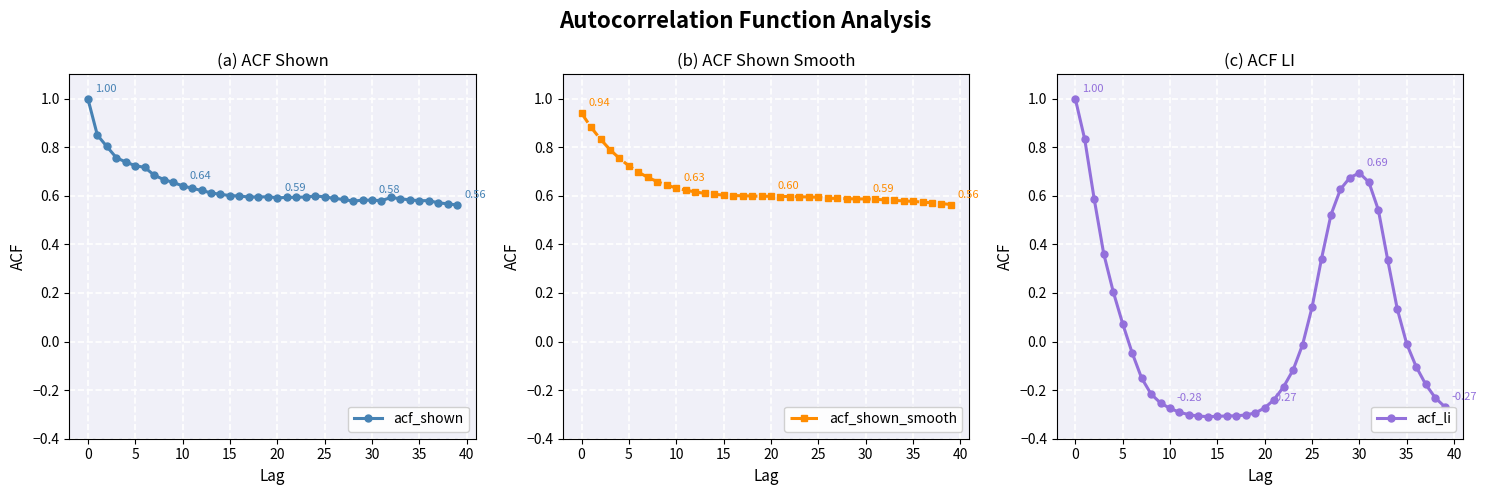

What is the average value of the acf_li series?

0.1